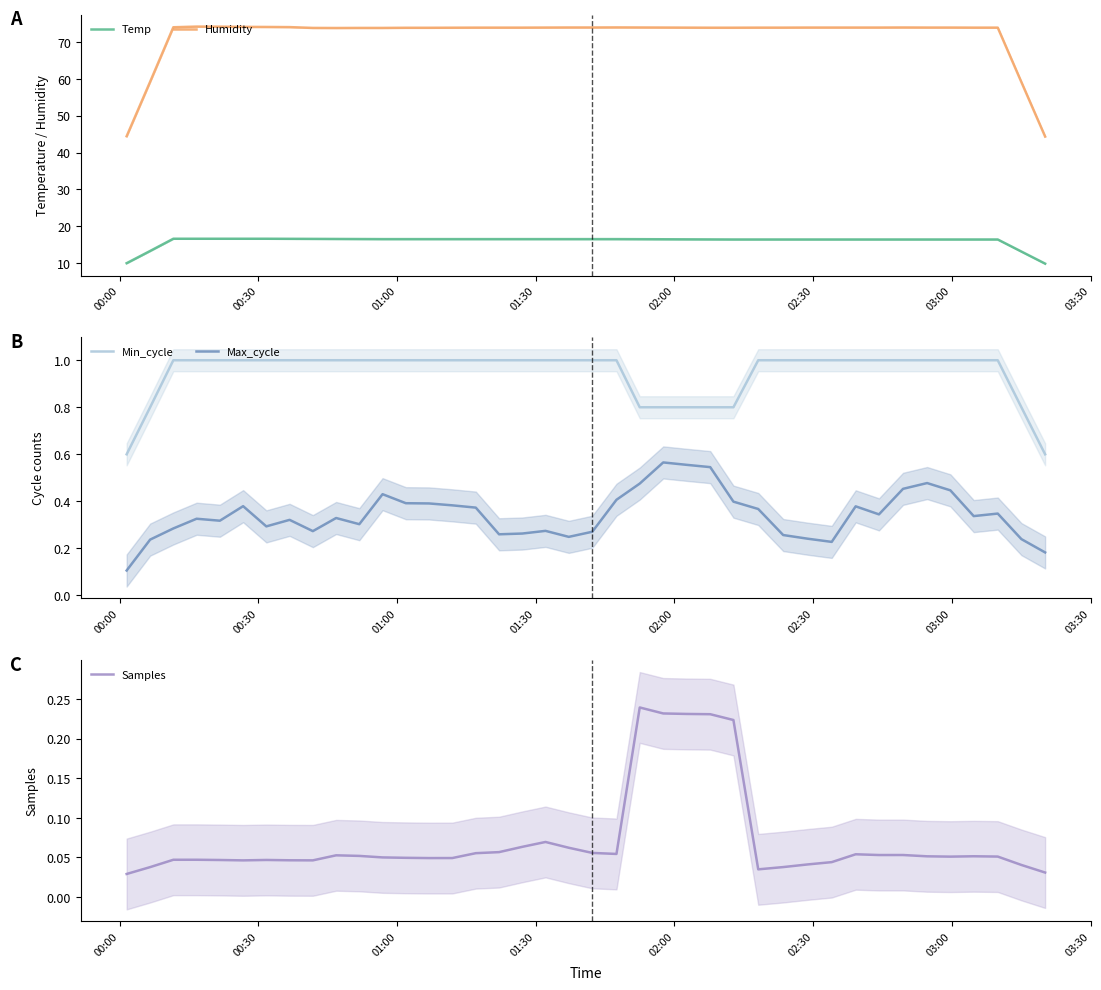

At how many categories does at least one series exceed 43?

40